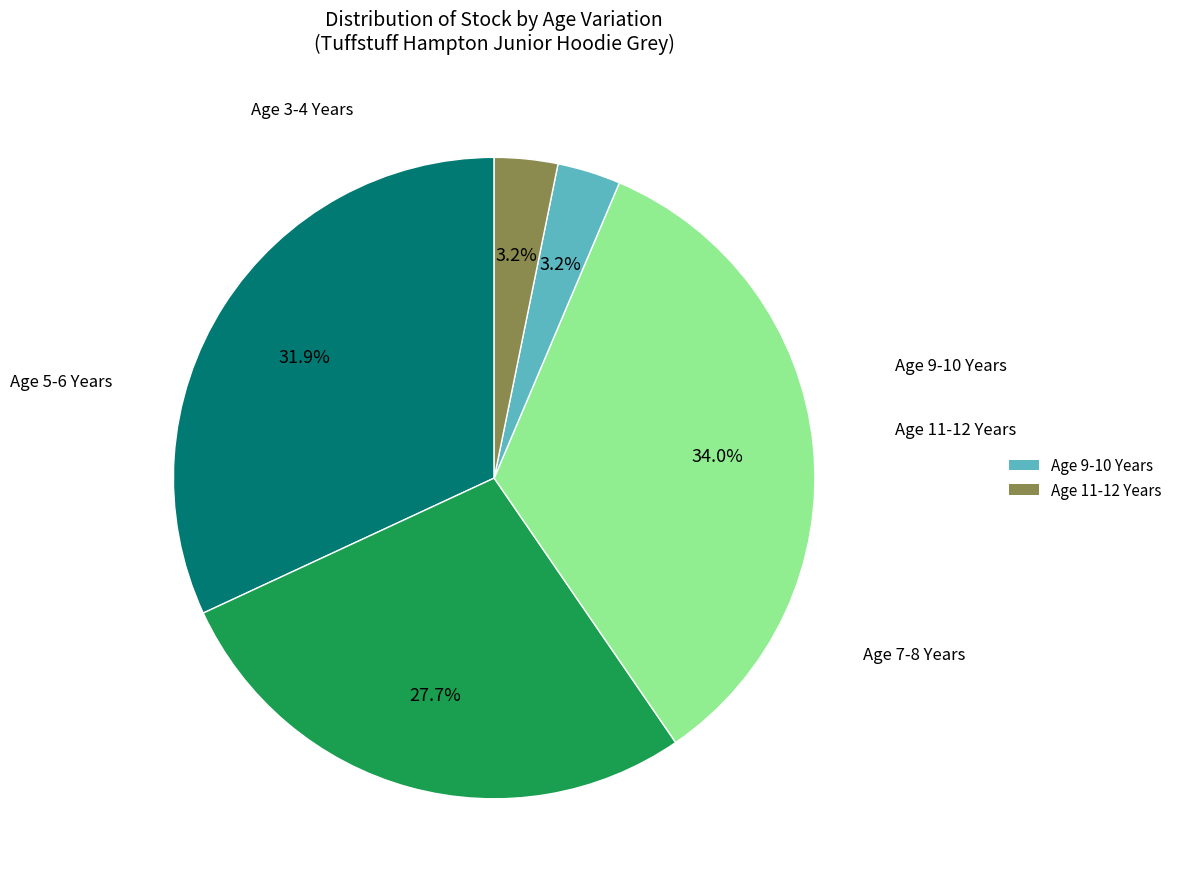

Is there any slice that represents more than half of the pie?

No